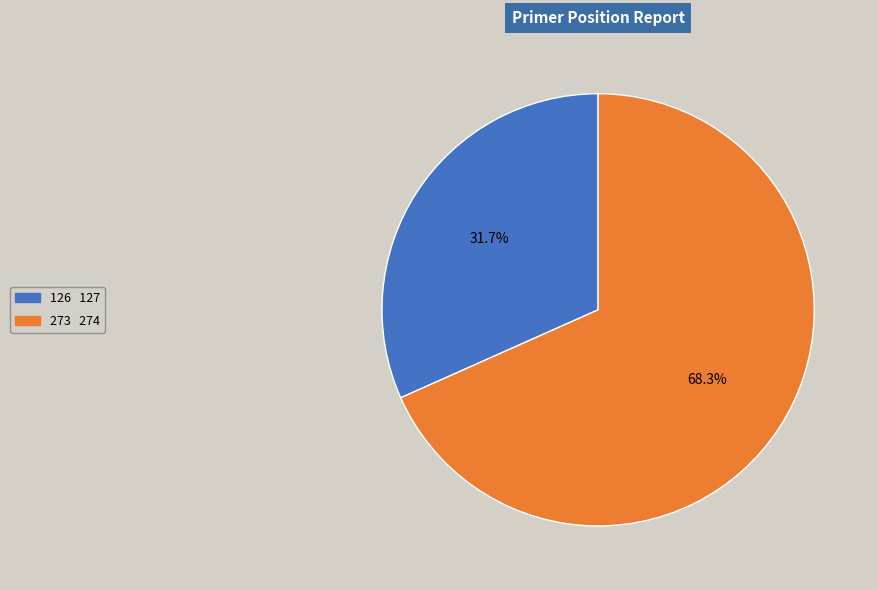

How many segments does this pie chart have?

2